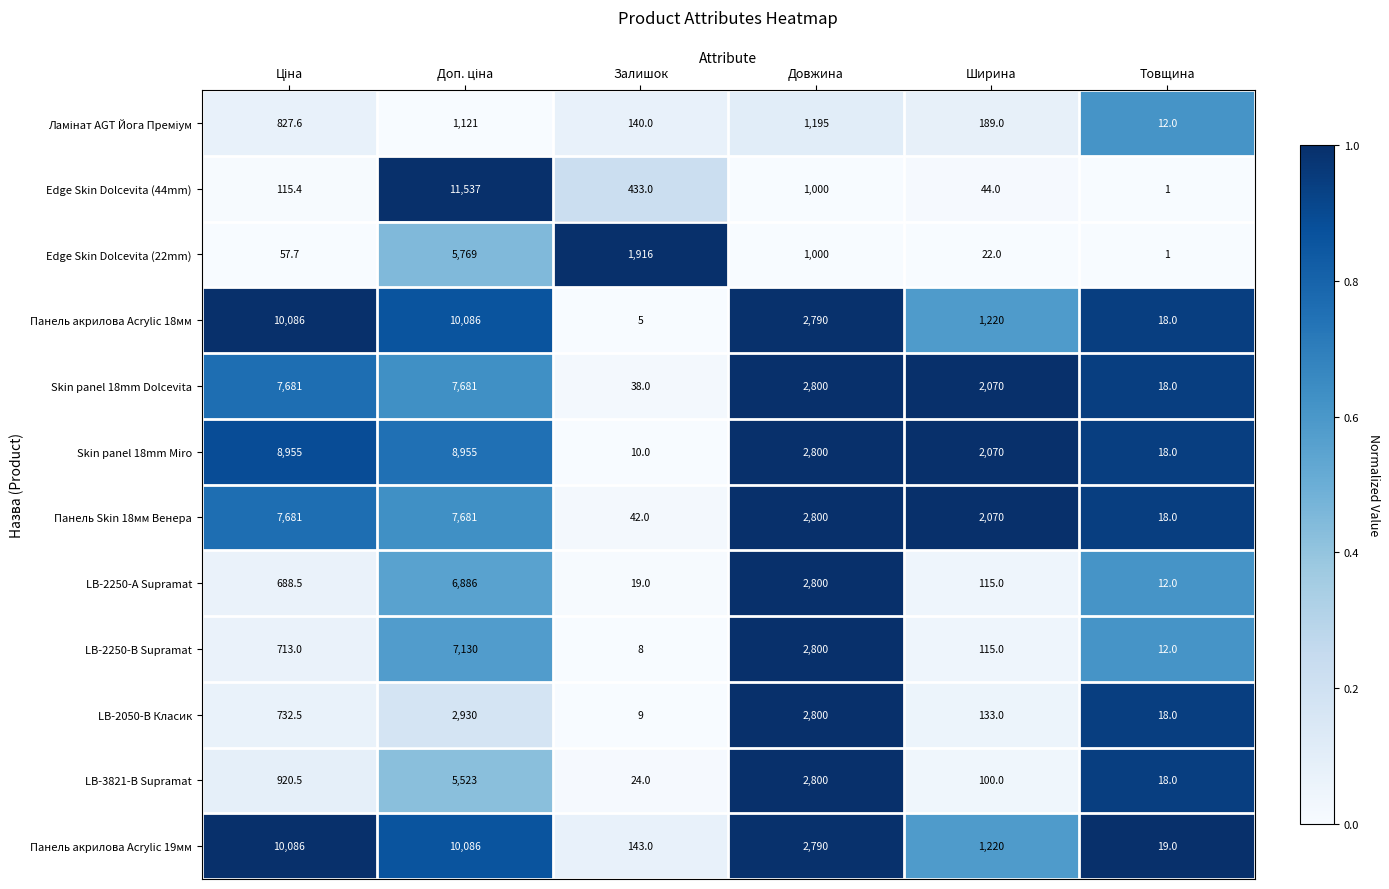

What is the difference between the maximum and minimum values in the LB-3821-В Supramat series?

5505.0